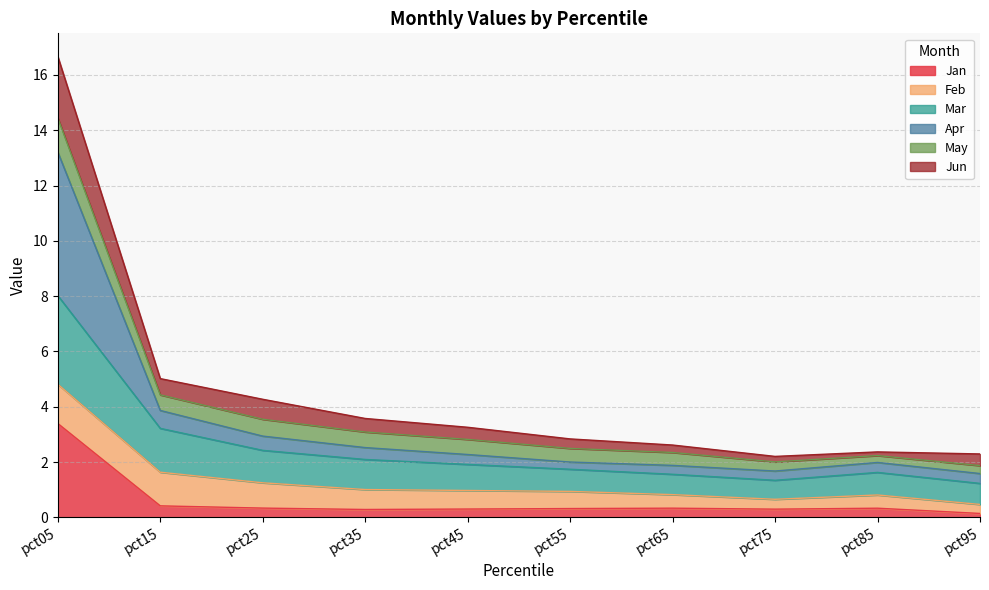

Which category has the highest value in the Jan series?

pct05